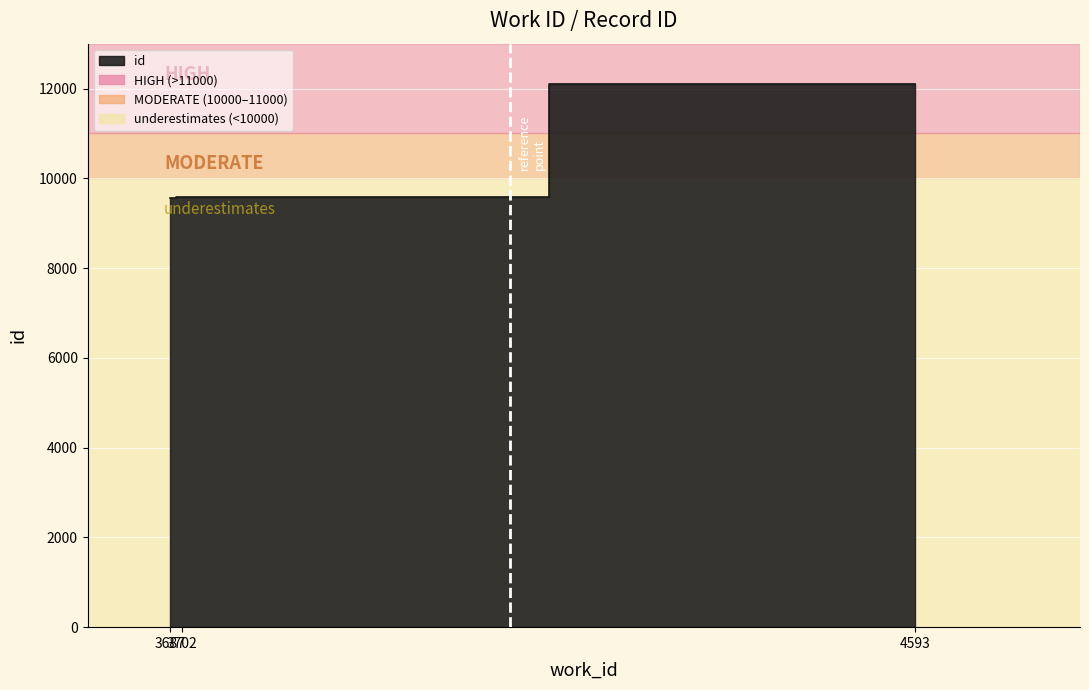

Where is the data nearest to the value 10823?

3702